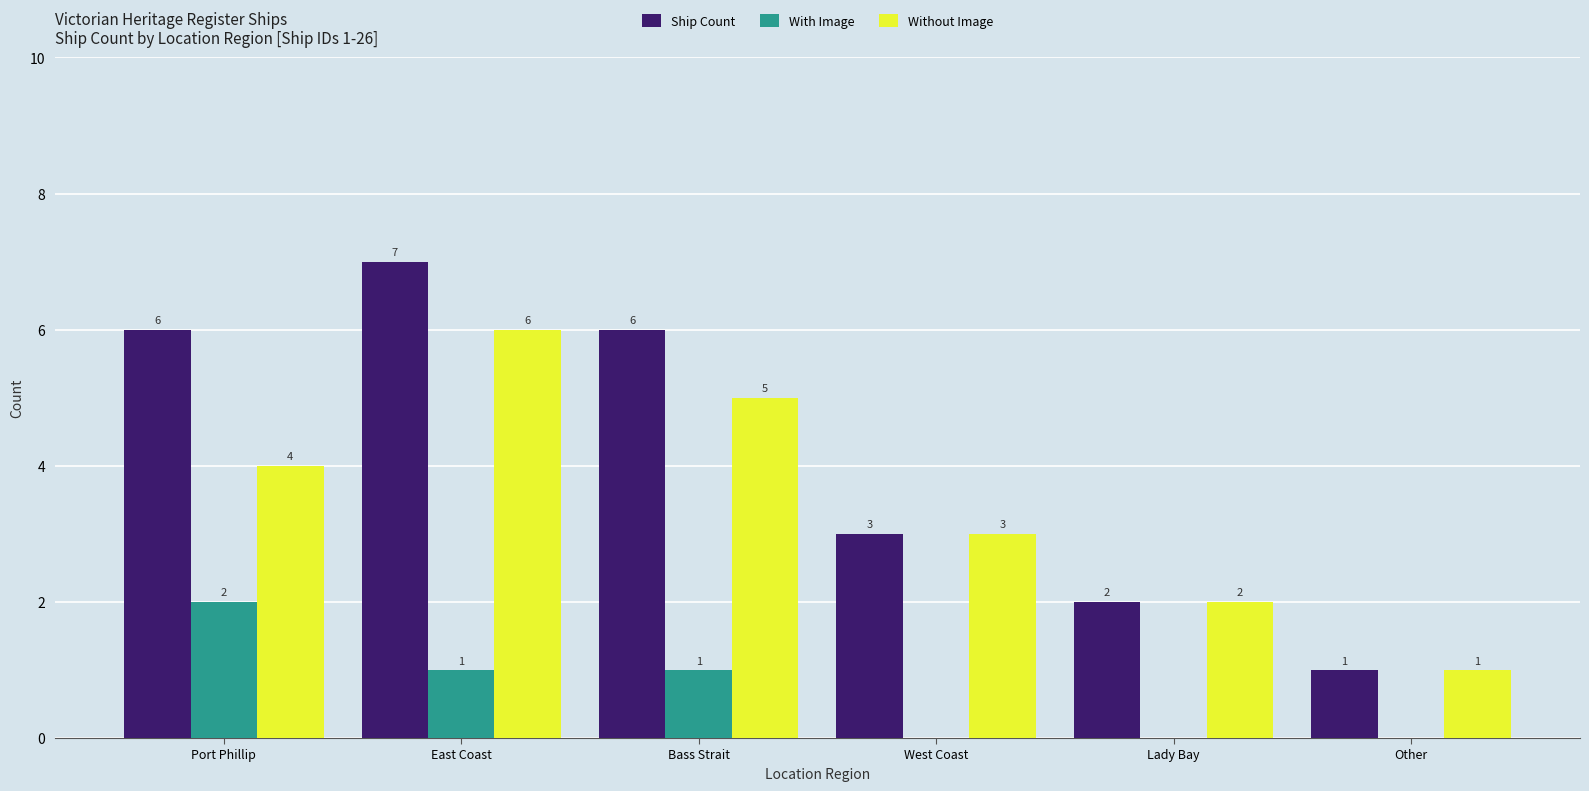

Reading left to right, what are all the values shown in this chart?

Ship Count: 6	7	6	3	2	1
With Image: 2	1	1	0	0	0
Without Image: 4	6	5	3	2	1